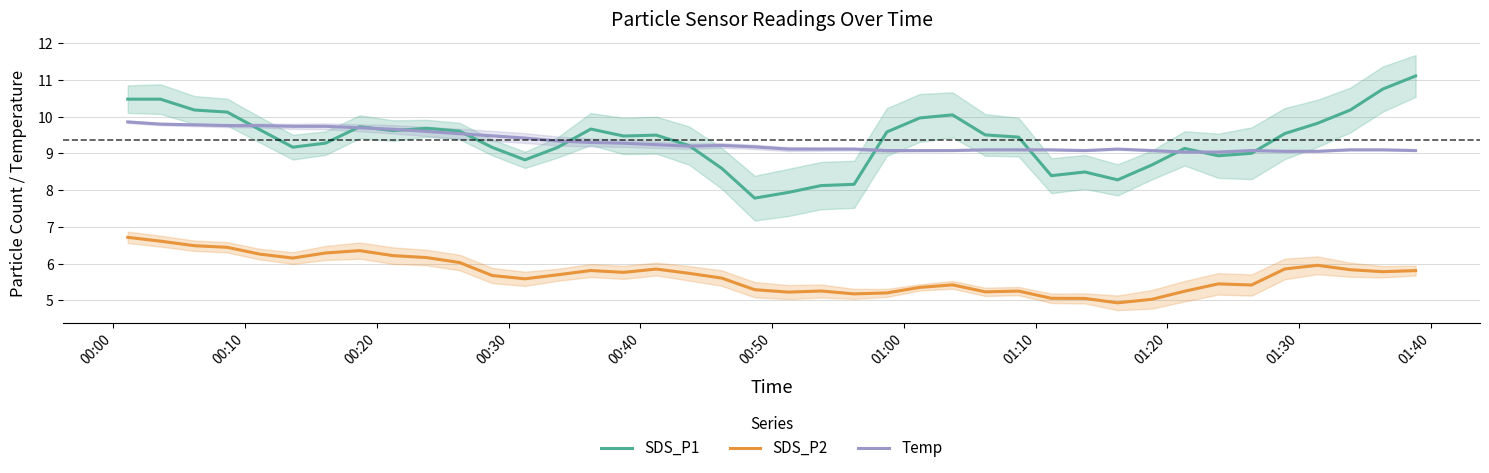

What is the lowest value of the SDS_P1 series?

7.8